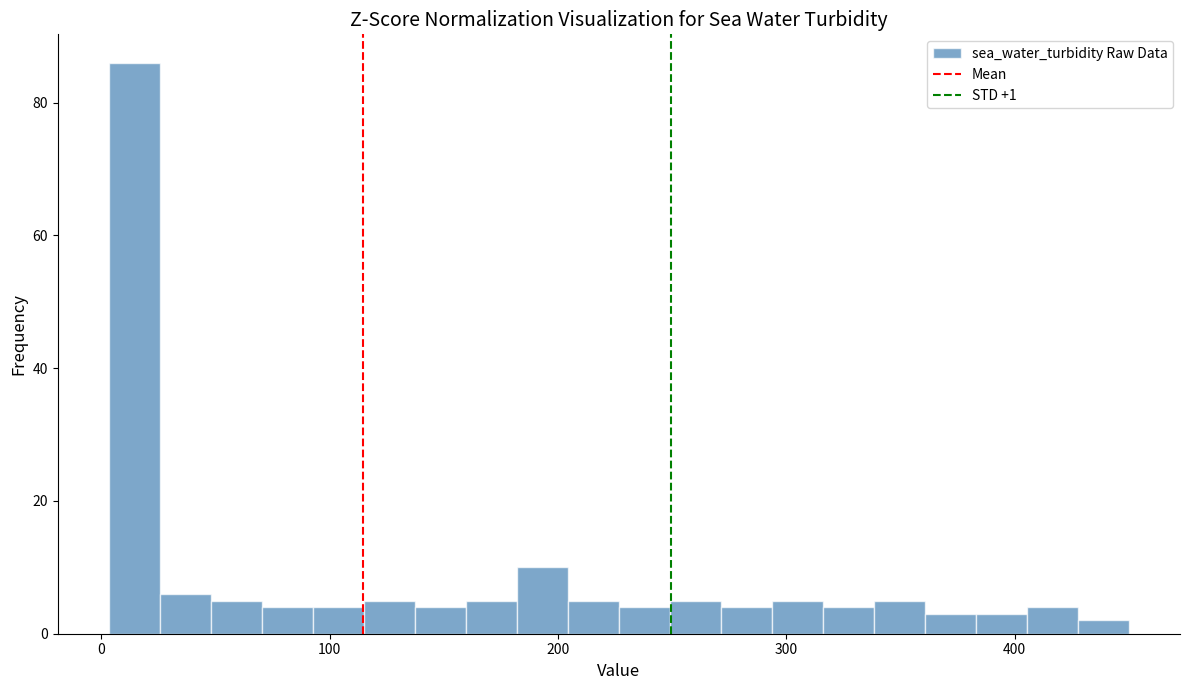

Read against the x-axis, roughly where is the centre of the tallest bar?

10